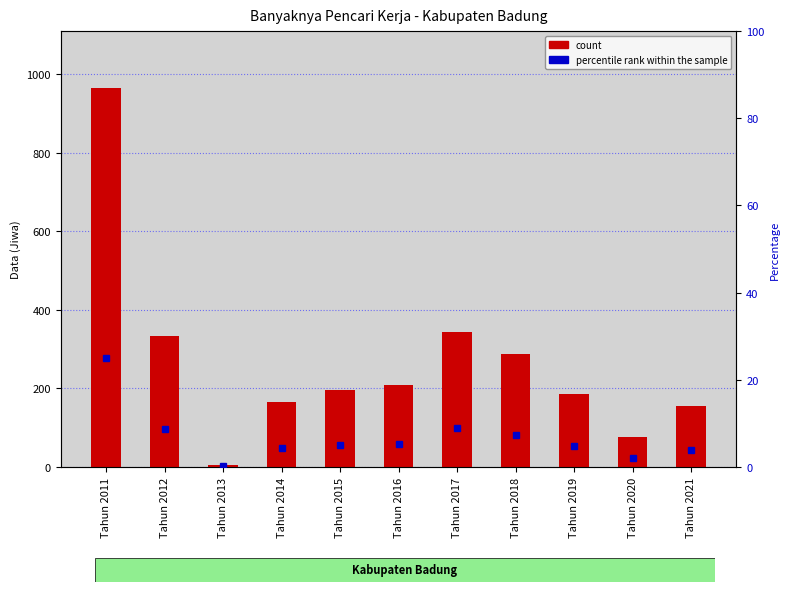

Reading left to right, what are all the values shown in this chart?

965	333	6	165	195	208	345	288	187	76	155